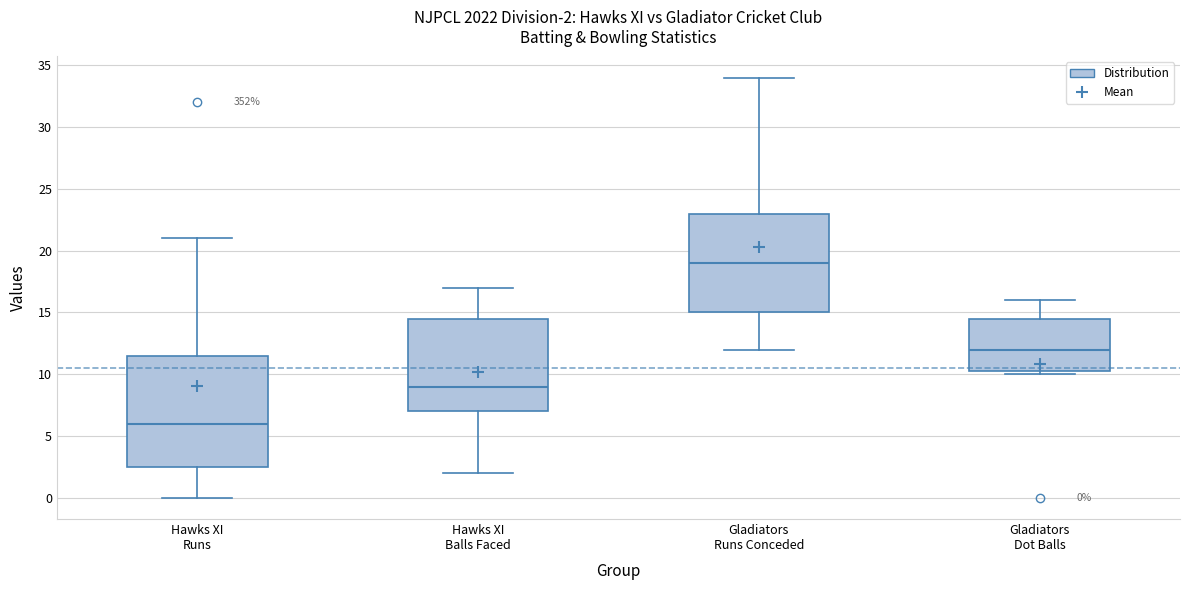

Comparing the boxes themselves (not the whiskers), which one is the tallest?

Hawks XI Runs